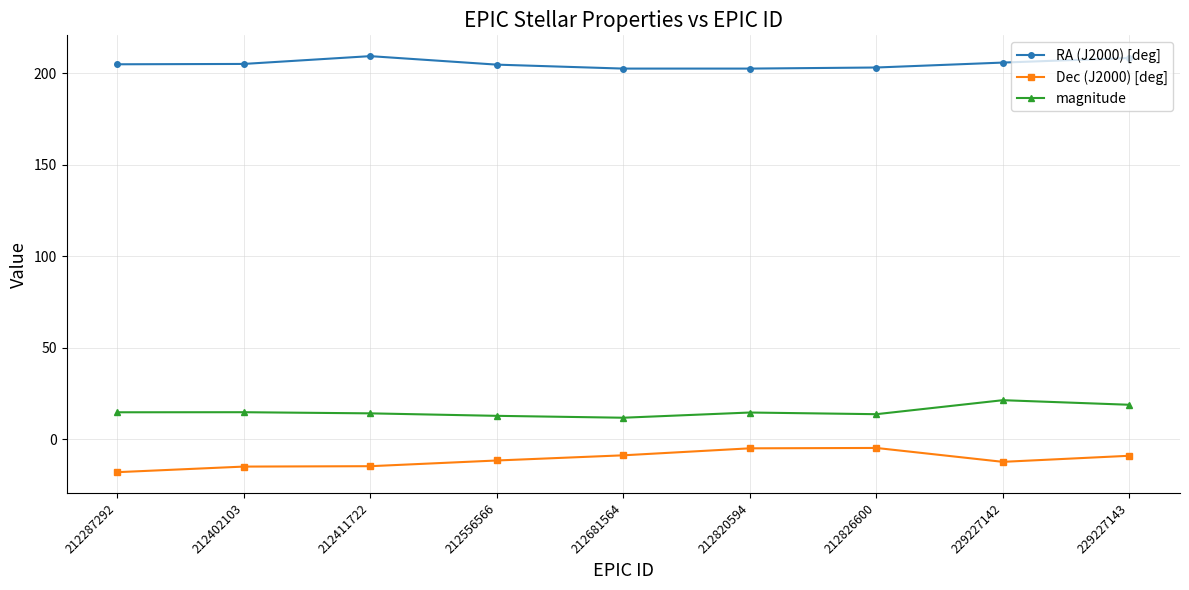

At how many categories does at least one series exceed 102?

9